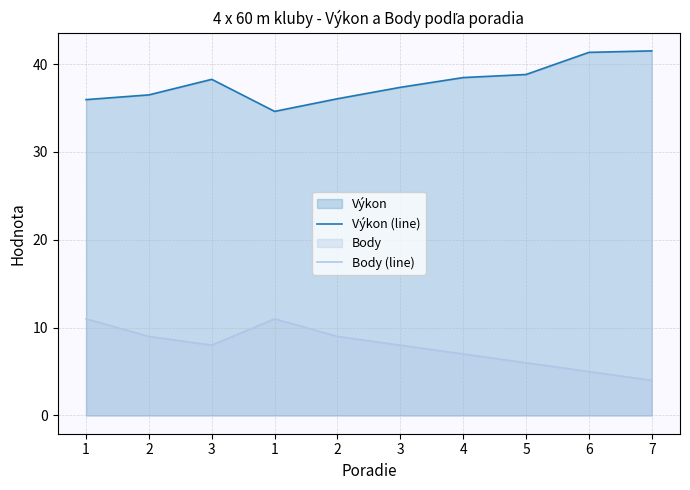

Which series has the largest total across all categories?

Výkon (line)